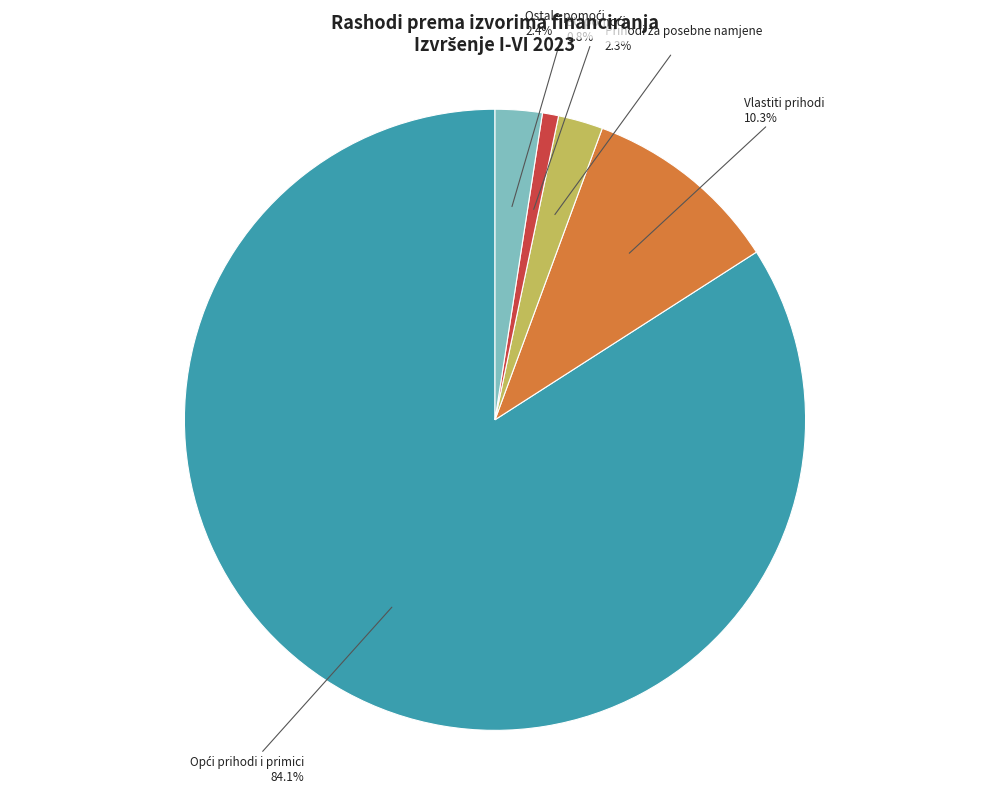

To the nearest percent, what is the average slice percentage?

20%